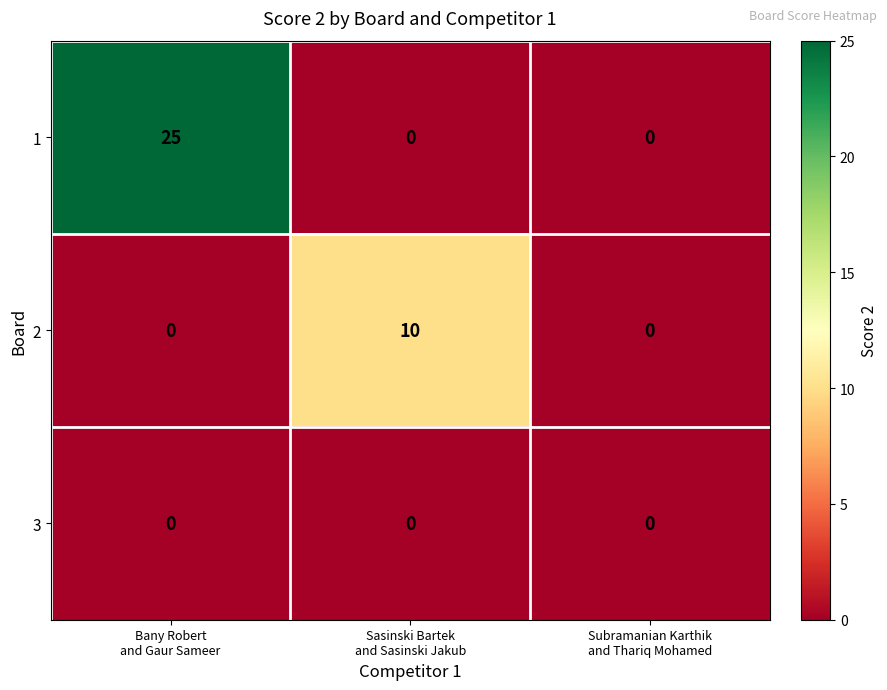

At which category is the sum across all series the highest?

Bany Robert
and Gaur Sameer